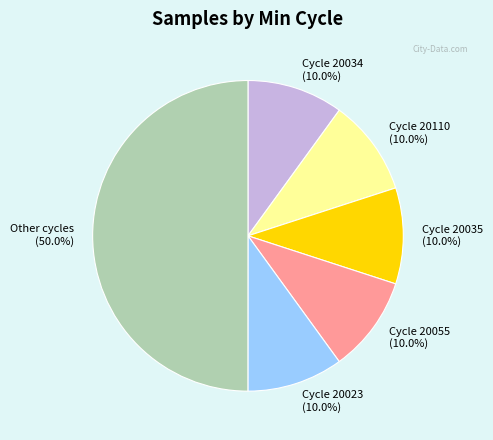

What percentage do Other cycles (50.0%) and Cycle 20035 (10.0%) together represent?

60.0%